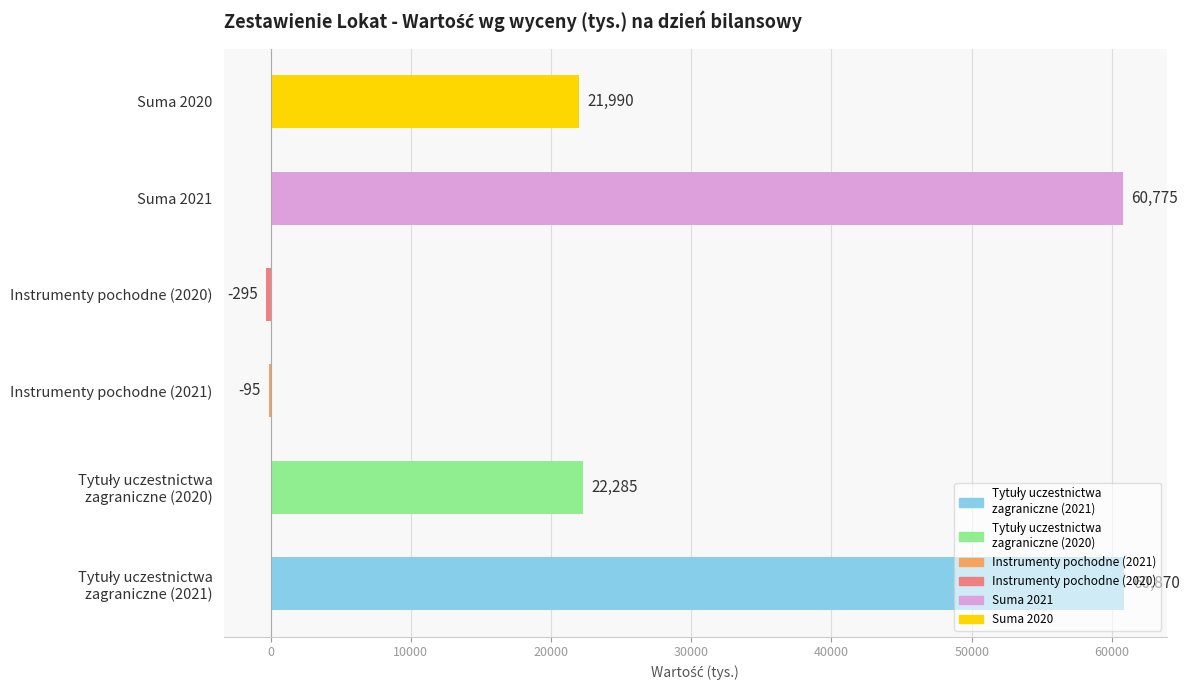

Between Instrumenty pochodne (2021) and Suma 2020, which is larger?

Suma 2020